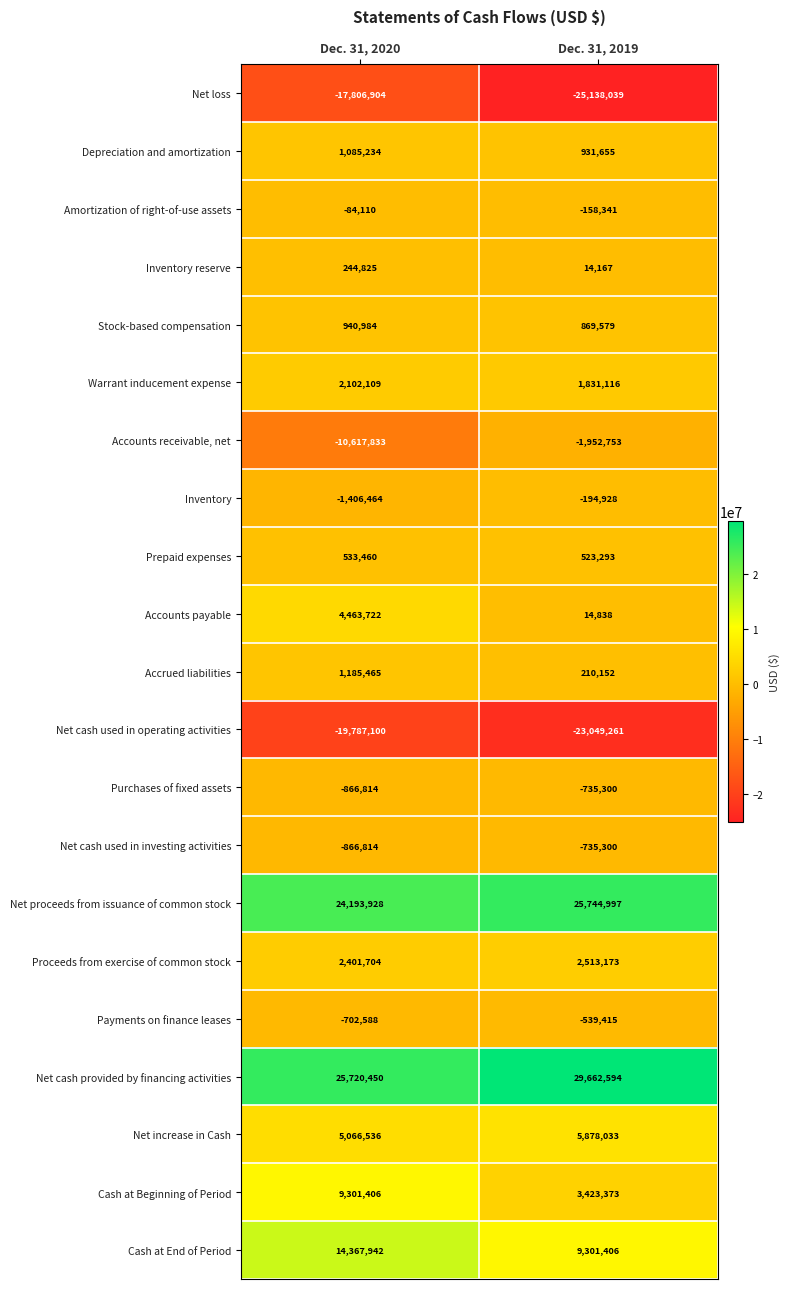

At which category is the sum across all series the highest?

Dec. 31, 2020